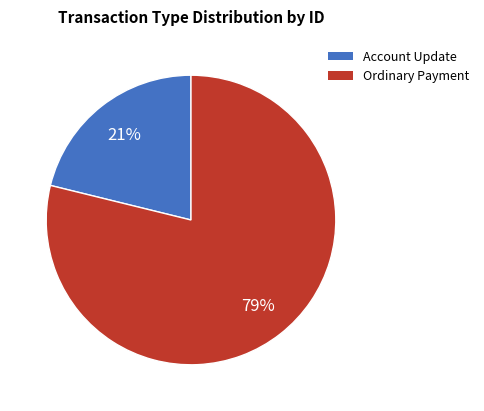

How many segments does this pie chart have?

2